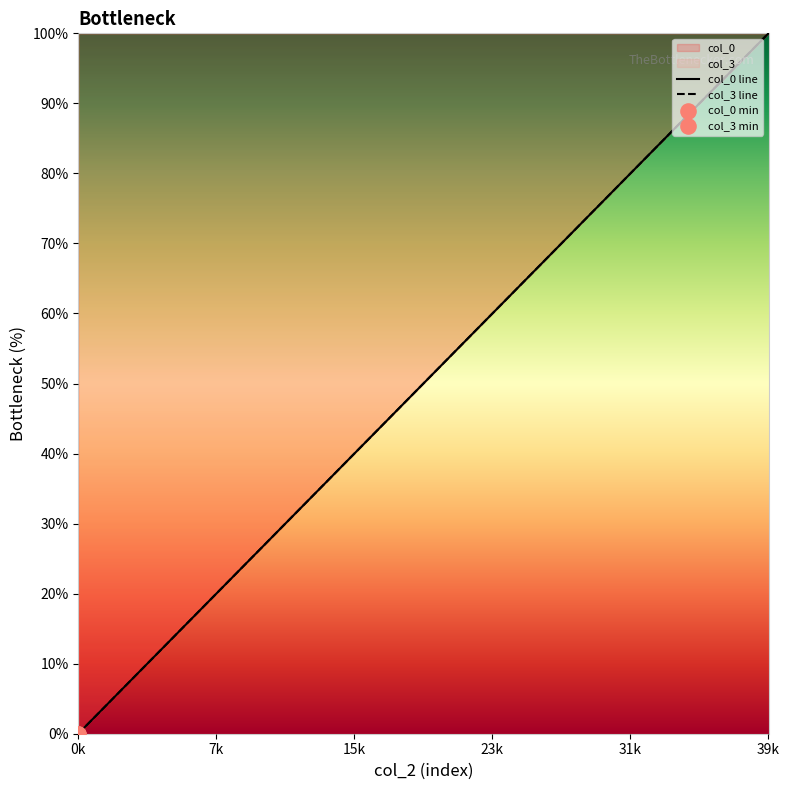

At how many categories does at least one series exceed 51?

20